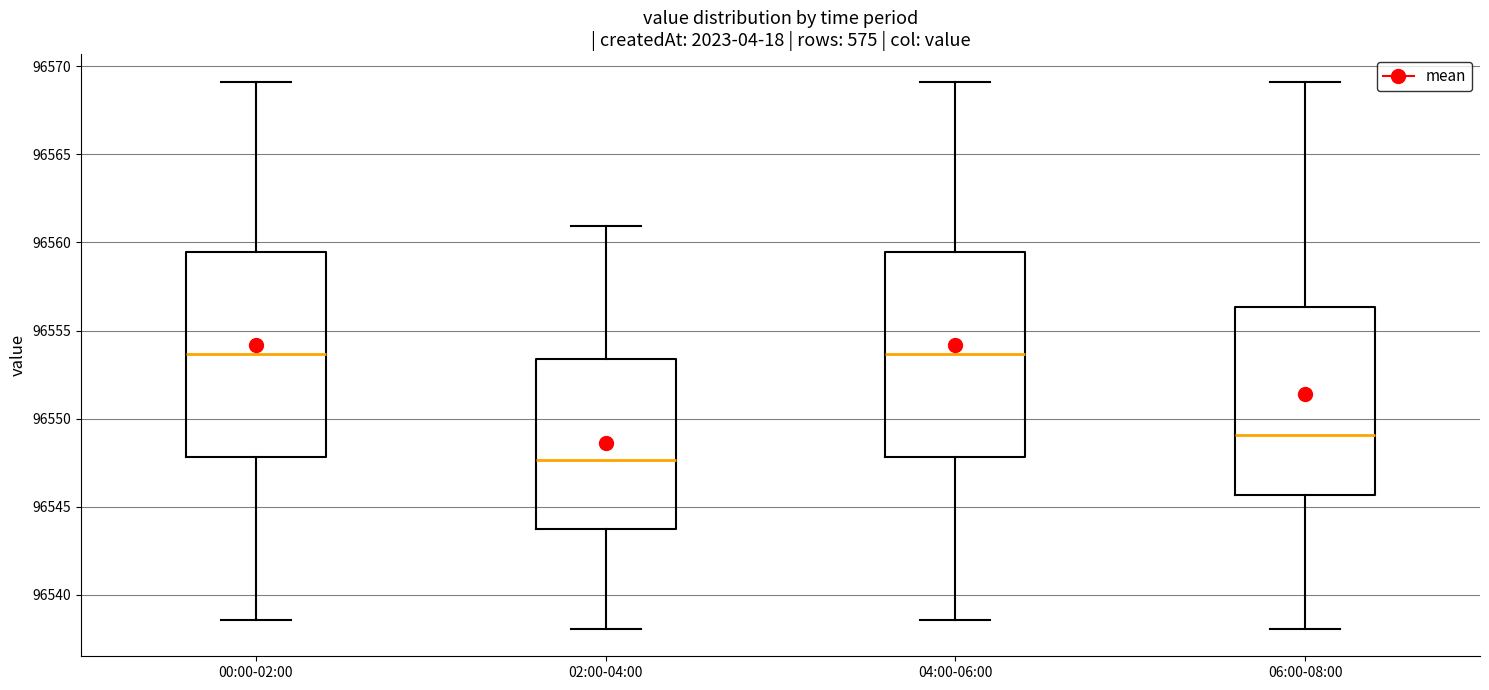

Reading left to right, read every box against the y-axis: the position of its median line, the range the box covers, and the ends of its whiskers. The values are not printed on the chart, so give them approximately, as read against the axis.

00:00-02:00: median 96553.5, box 96548.0 to 96559.5, whiskers 96538.5 to 96569.0
02:00-04:00: median 96547.5, box 96543.5 to 96553.5, whiskers 96538.0 to 96561.0
04:00-06:00: median 96553.5, box 96548.0 to 96559.5, whiskers 96538.5 to 96569.0
06:00-08:00: median 96549.0, box 96545.5 to 96556.5, whiskers 96538.0 to 96569.0